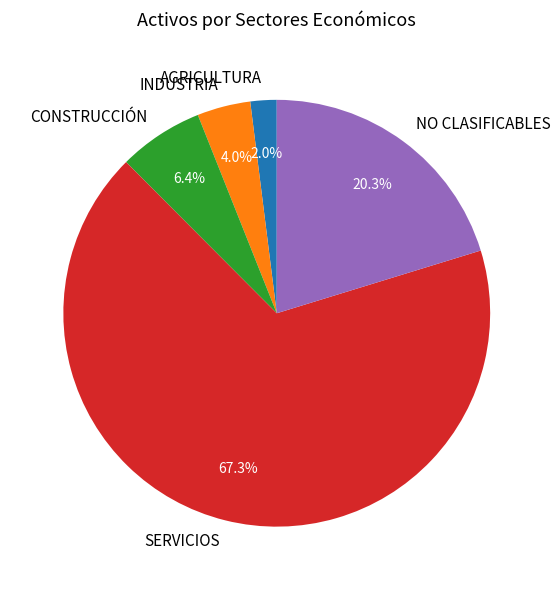

What percentage do NO CLASIFICABLES and CONSTRUCCIÓN together represent?

26.7%